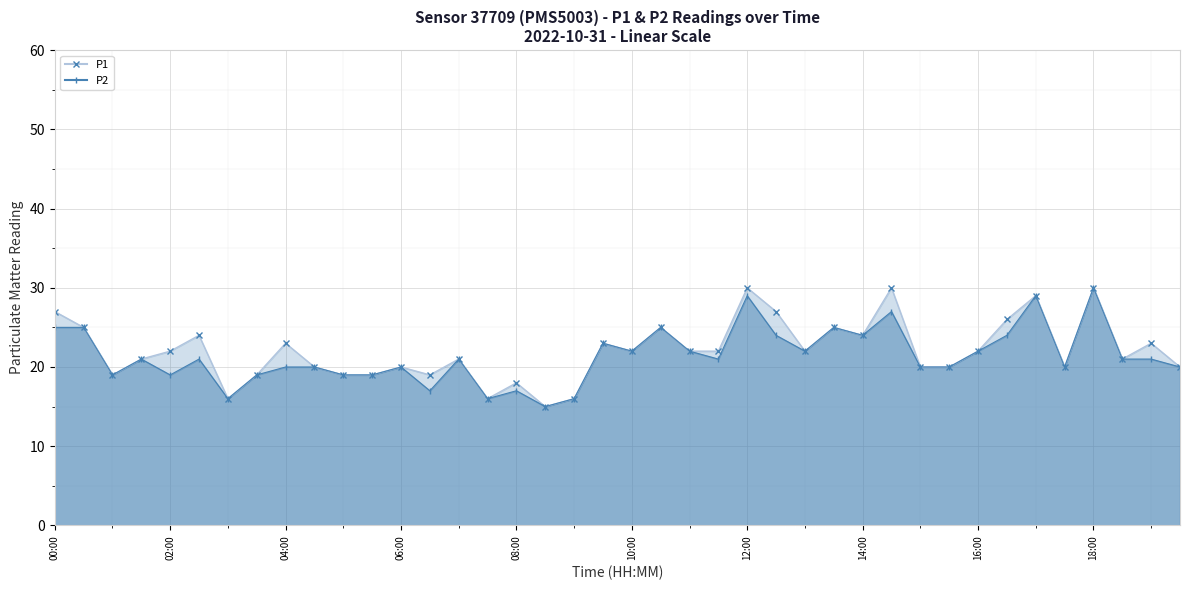

What is the average value of the P1 - Cumulative Style series?

22